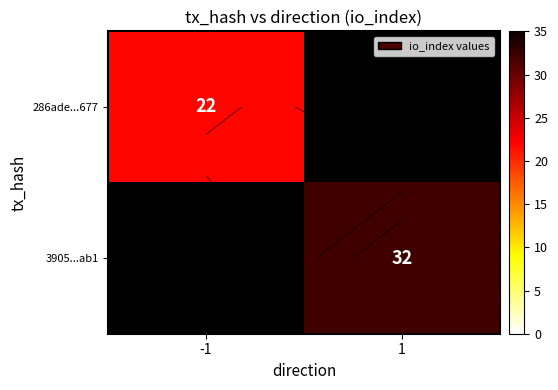

Rank the series by their average value, from highest to lowest.

286ade...677, 3905...ab1